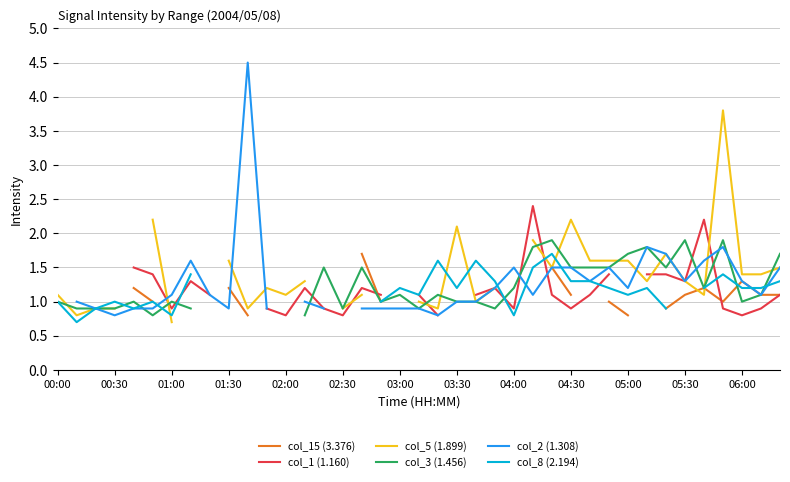

In col_5 (1.899), how many points are lower than both neighbors (excluding endpoints)?

8